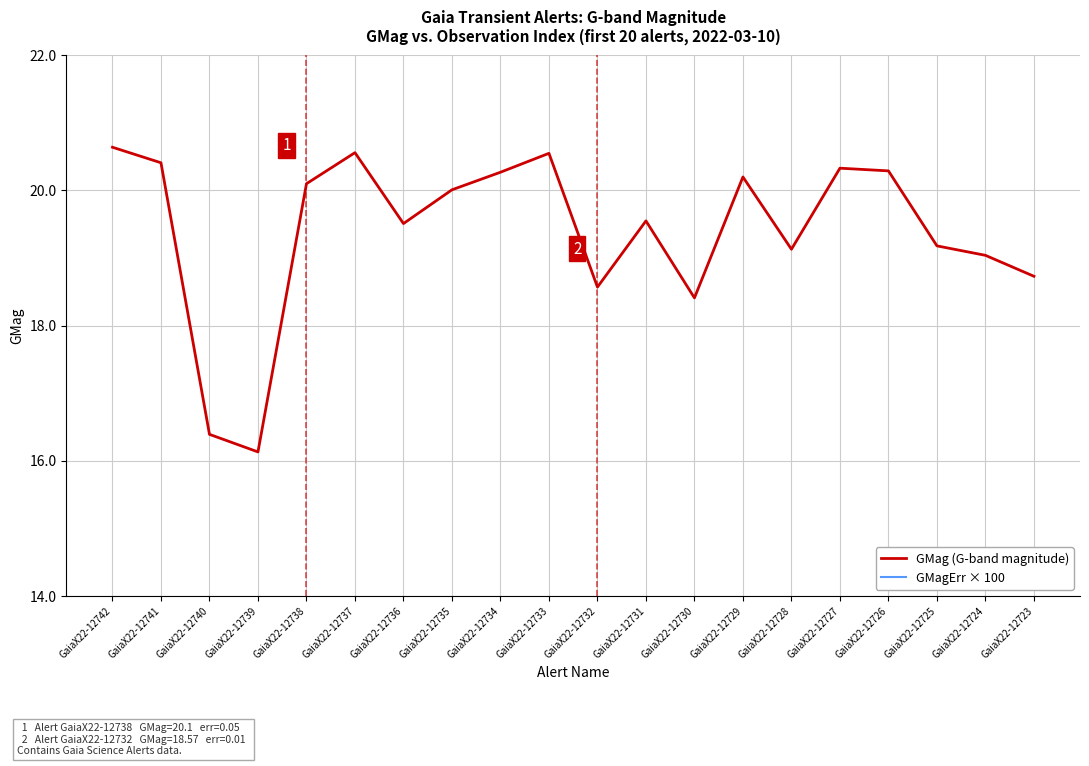

The GMag (G-band magnitude) series shows 20.3 at GaiaX22-12726. True or false?

True